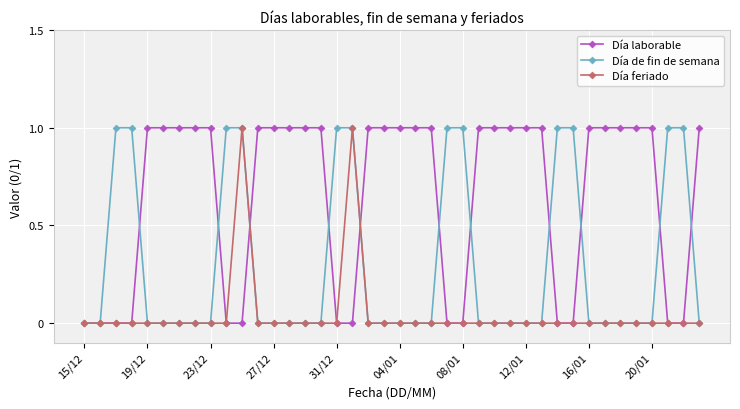

What is the value of the Día feriado point at the 11th from the left?

1